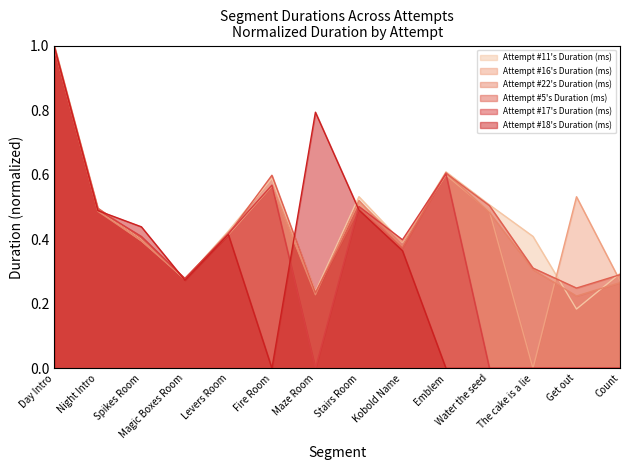

What is the sum of all Attempt #16's Duration (ms) values?

6.2